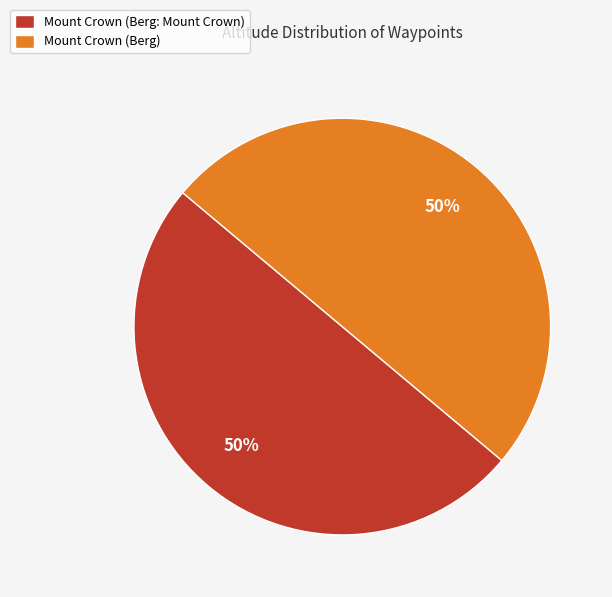

To the nearest percent, what is the combined percentage of Mount Crown (Berg: Mount Crown) and Mount Crown (Berg)?

100%